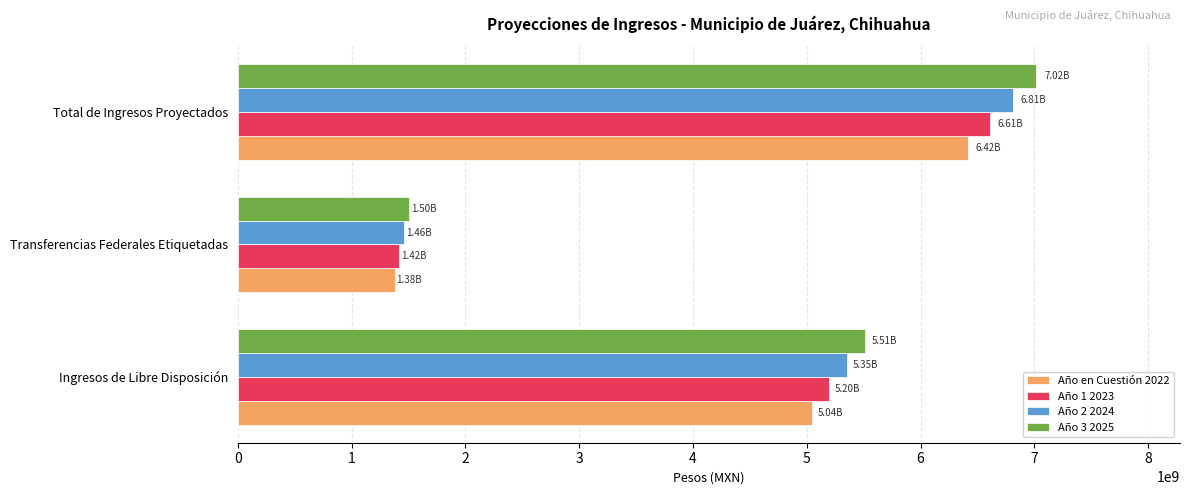

Is the value of Año 1 2023 at Total de Ingresos Proyectados greater than the value of Año 2 2024 at Transferencias Federales Etiquetadas?

Yes